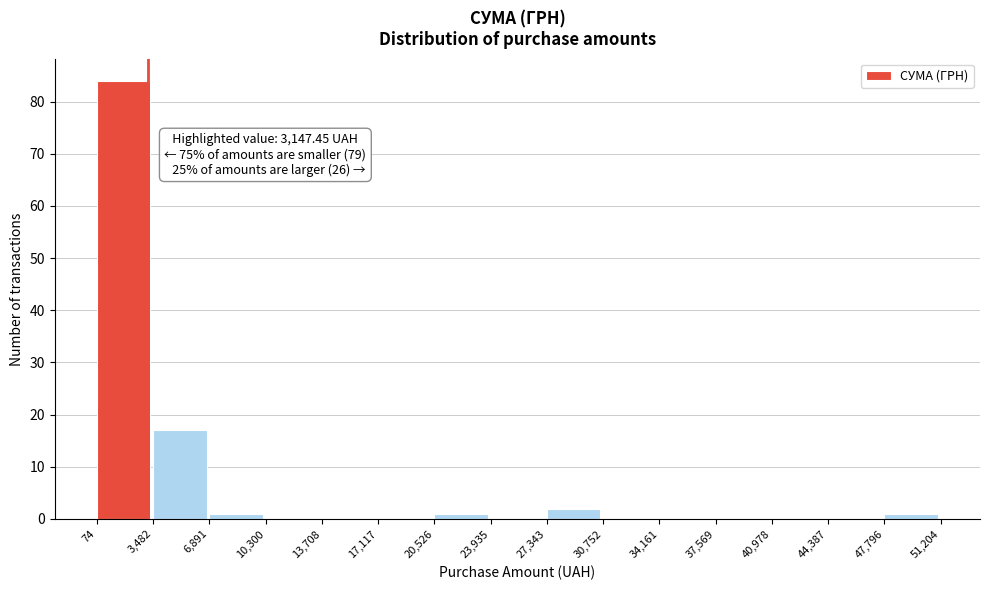

Over which range of the x-axis is the bar tallest?

74 to 3,482